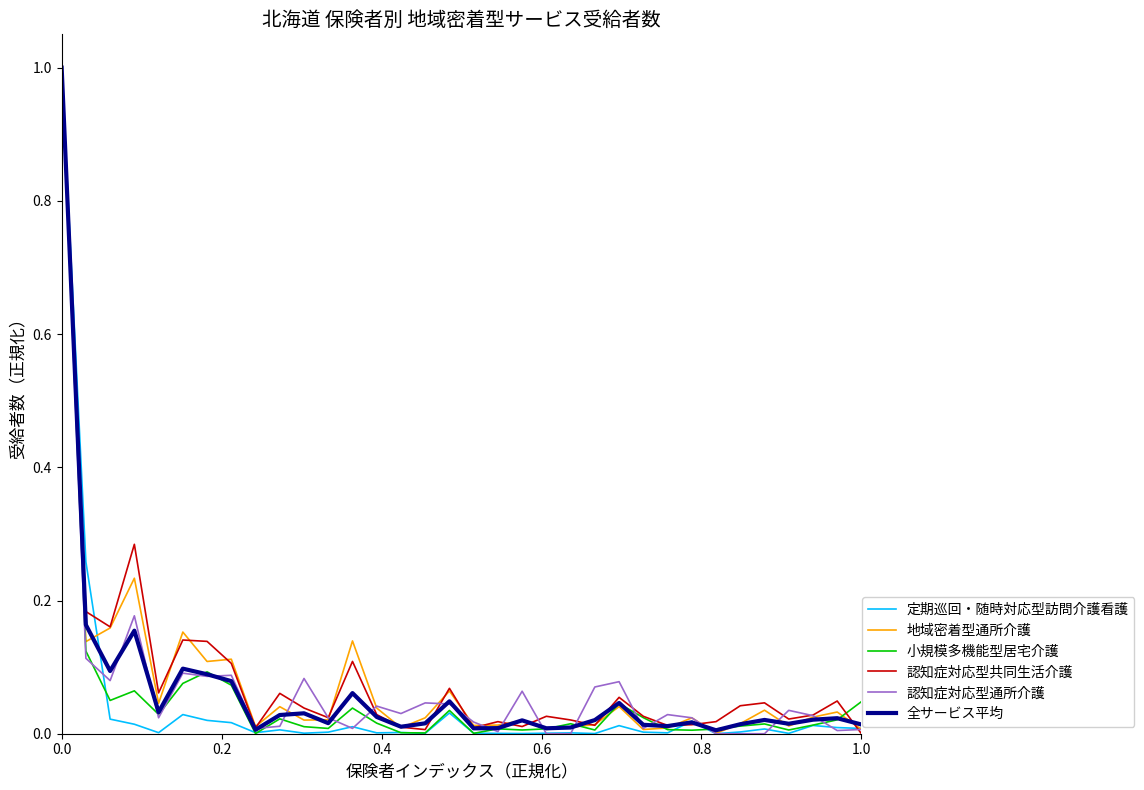

What is the maximum value for 地域密着型通所介護?

1.0